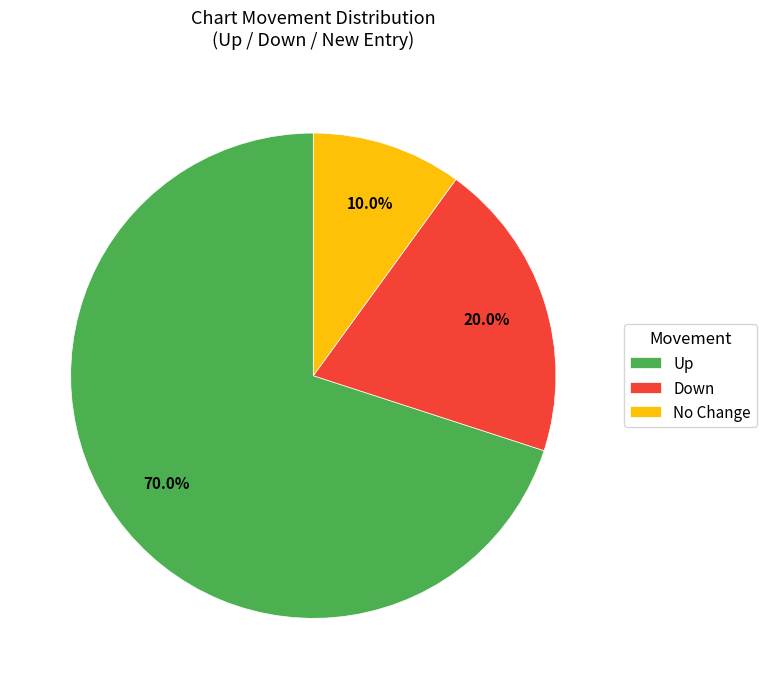

Count the number of slices in the pie.

3